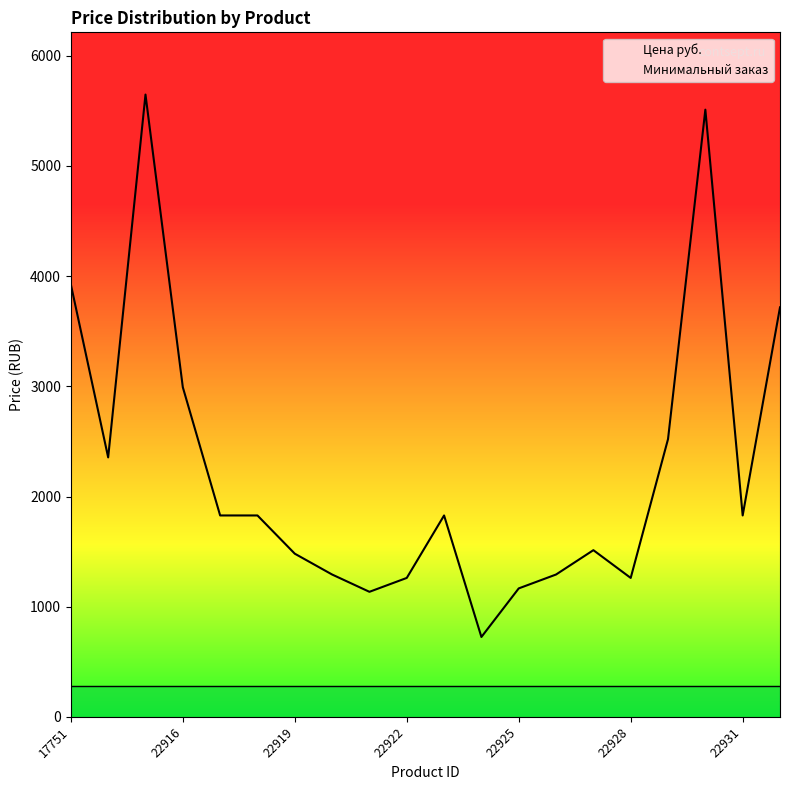

Which category has the lowest value across all series?

22924